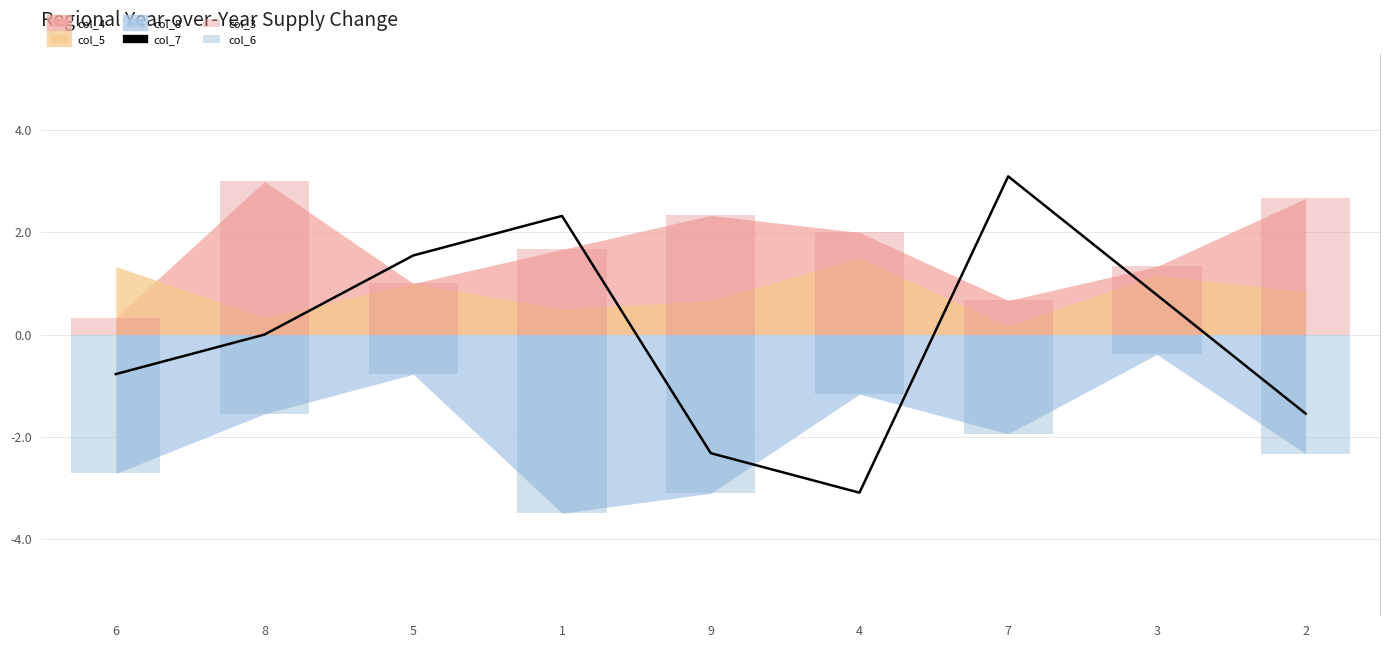

Is the value of col_7 at 7 greater than the value of col_3 at 3?

Yes